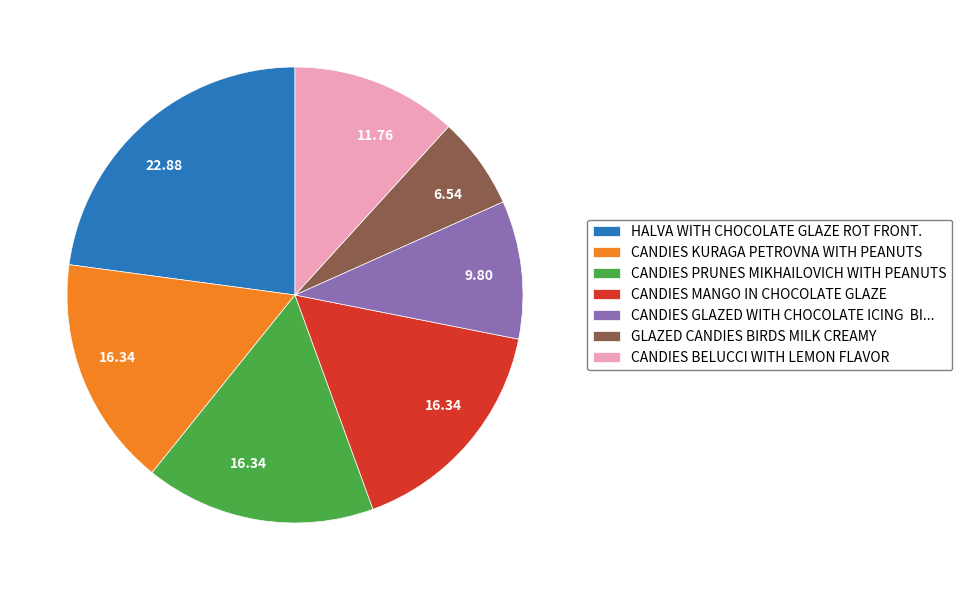

Is there any slice that represents more than half of the pie?

No